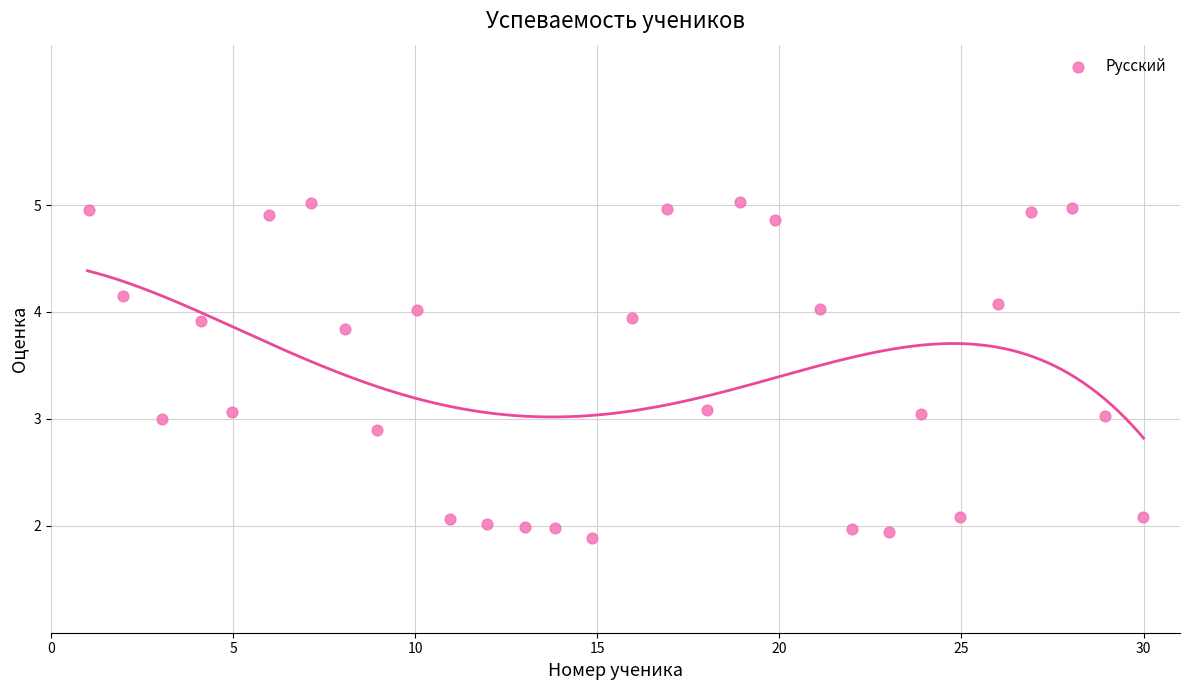

What is the range of Y values (max minus min)?

3.1